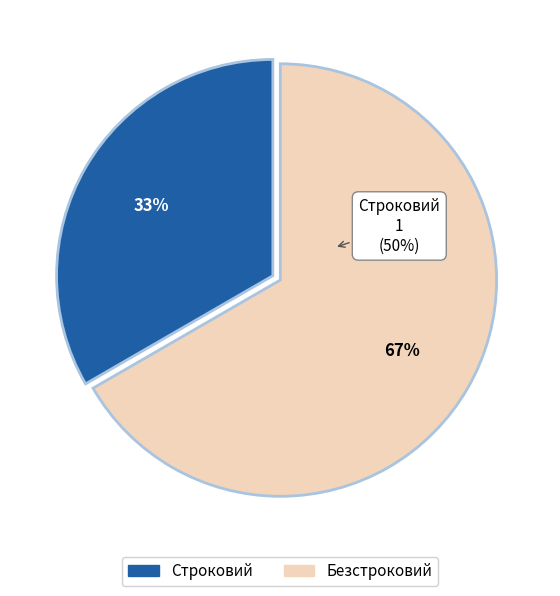

What is the change in value from Строковий to Безстроковий?

+1